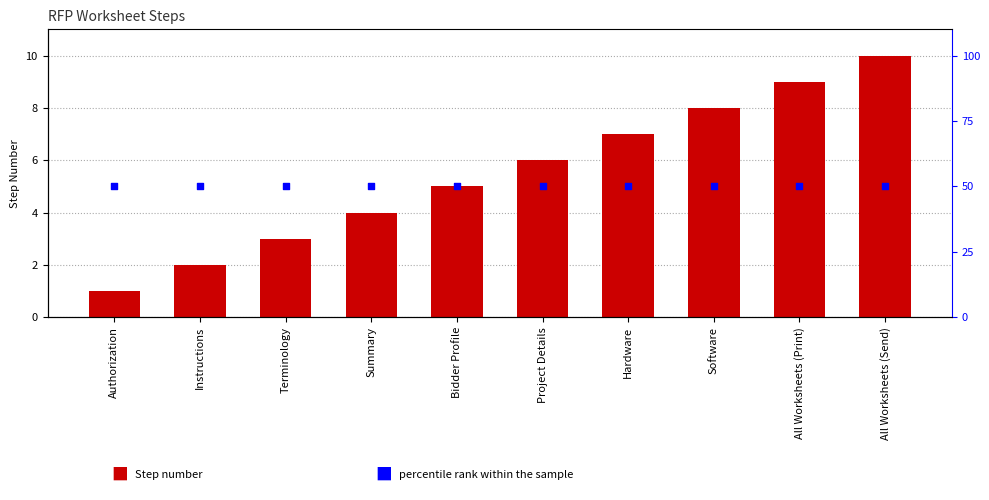

Which series has the widest spread of Y values?

Step